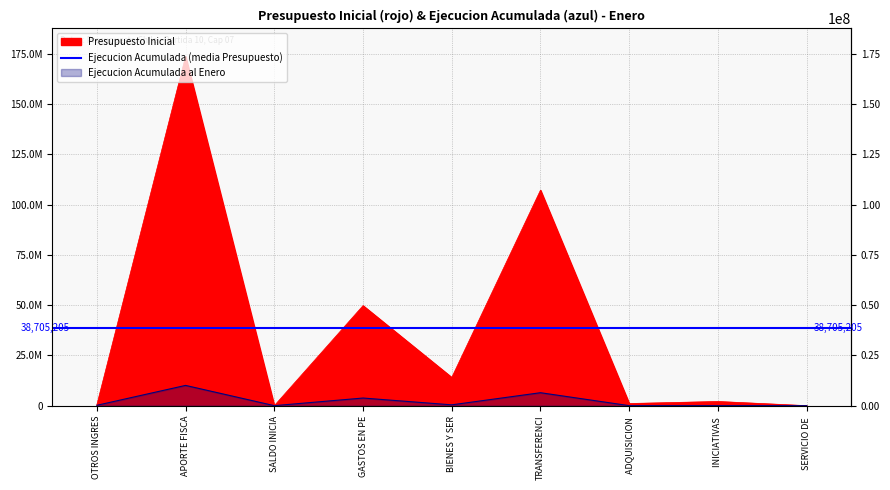

At SALDO INICIAL DE CAJA, list the series in order from smallest to largest.

Ejecucion Acumulada, Presupuesto Inicial